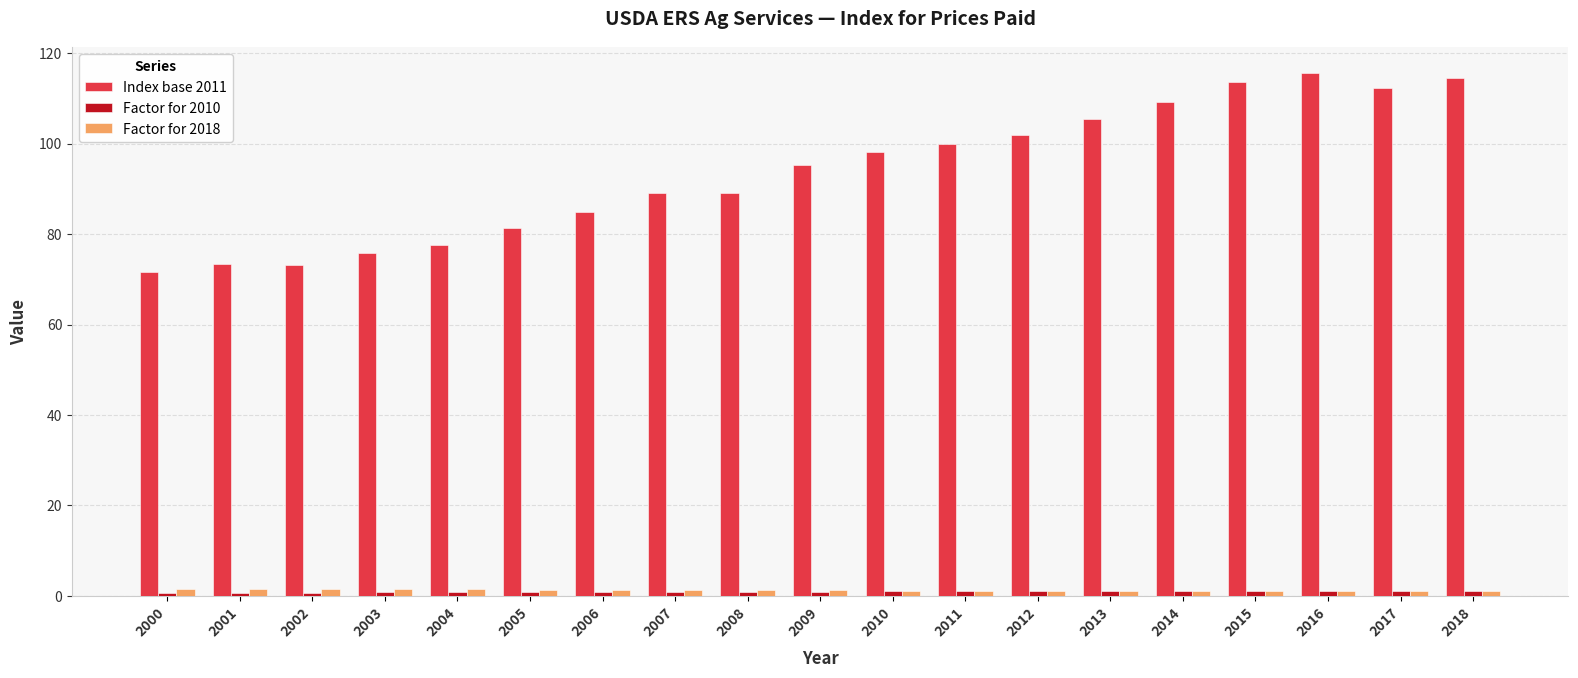

Which series has the largest total across all categories?

Index base 2011